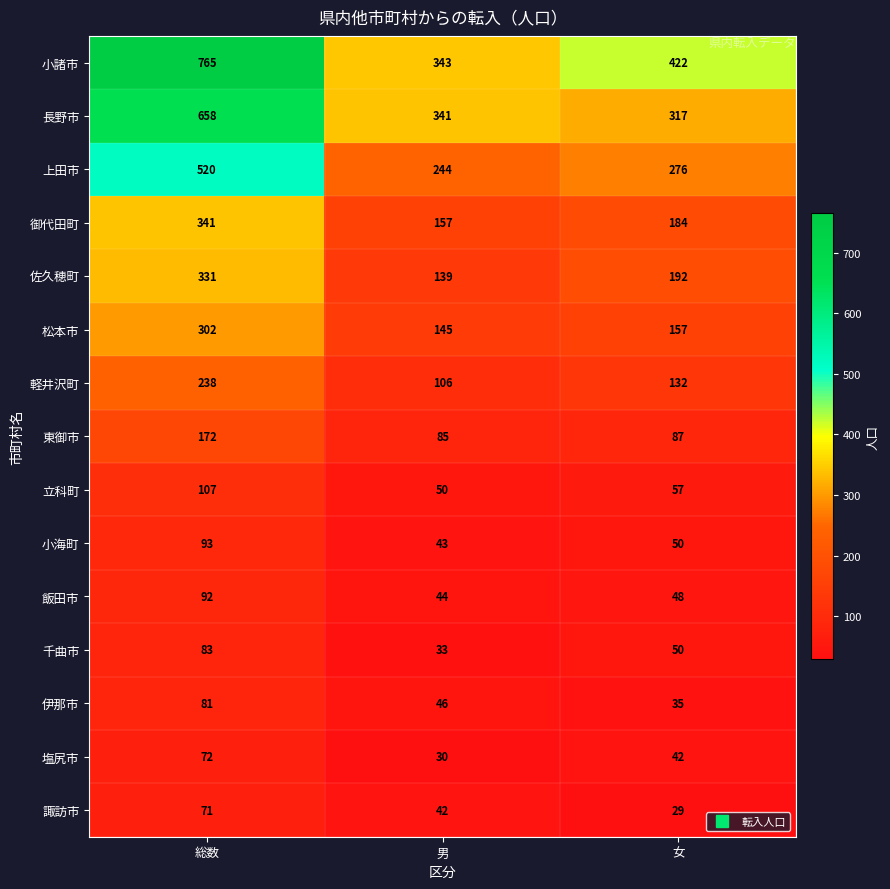

What is the spread (max minus min) of values at 総数?

694